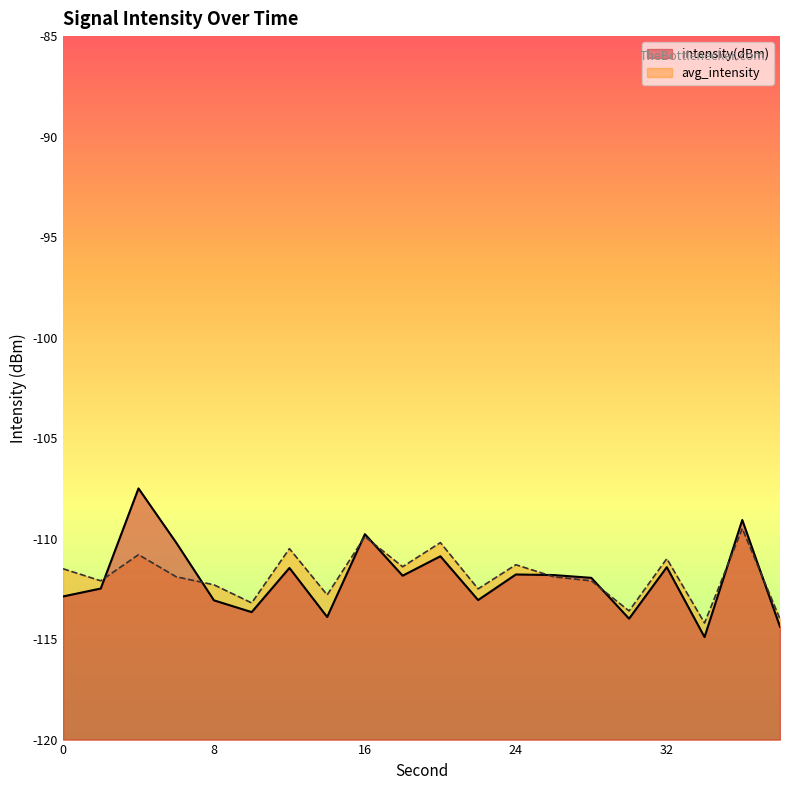

At which label does avg_intensity reach its minimum?

34